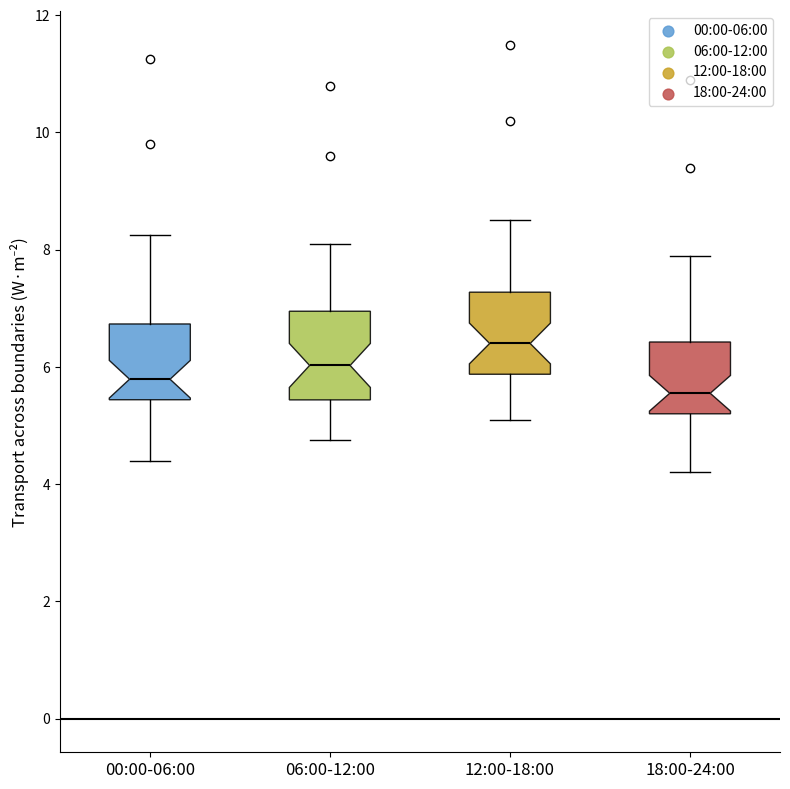

Which box has the lowest median line?

18:00-24:00